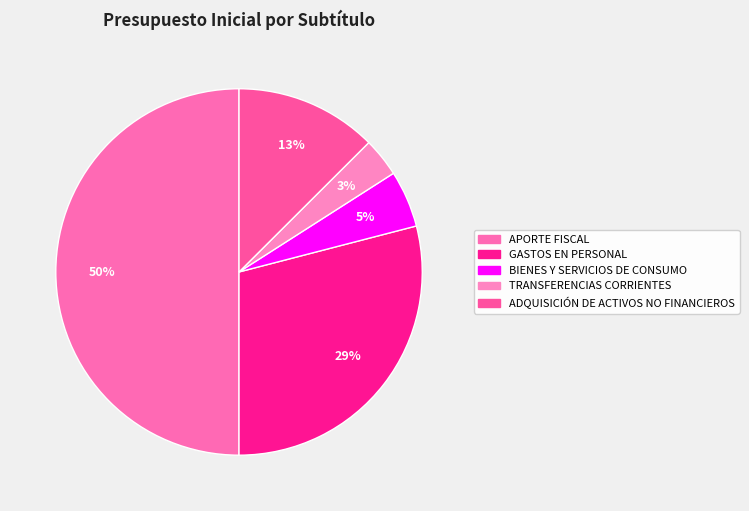

Count the number of slices in the pie.

5